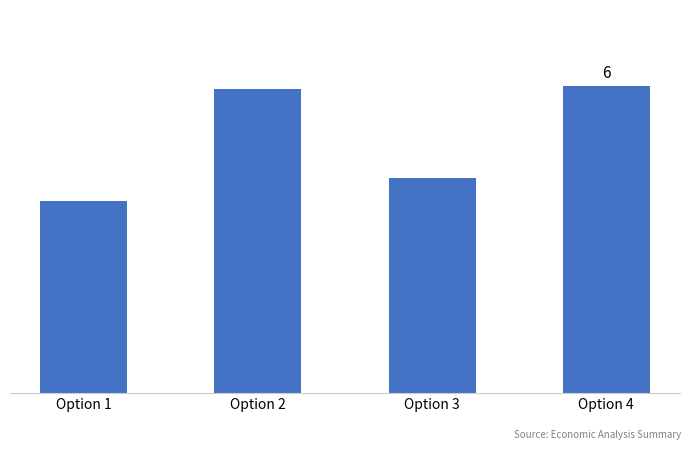

Read the value at Option 1.

3.8